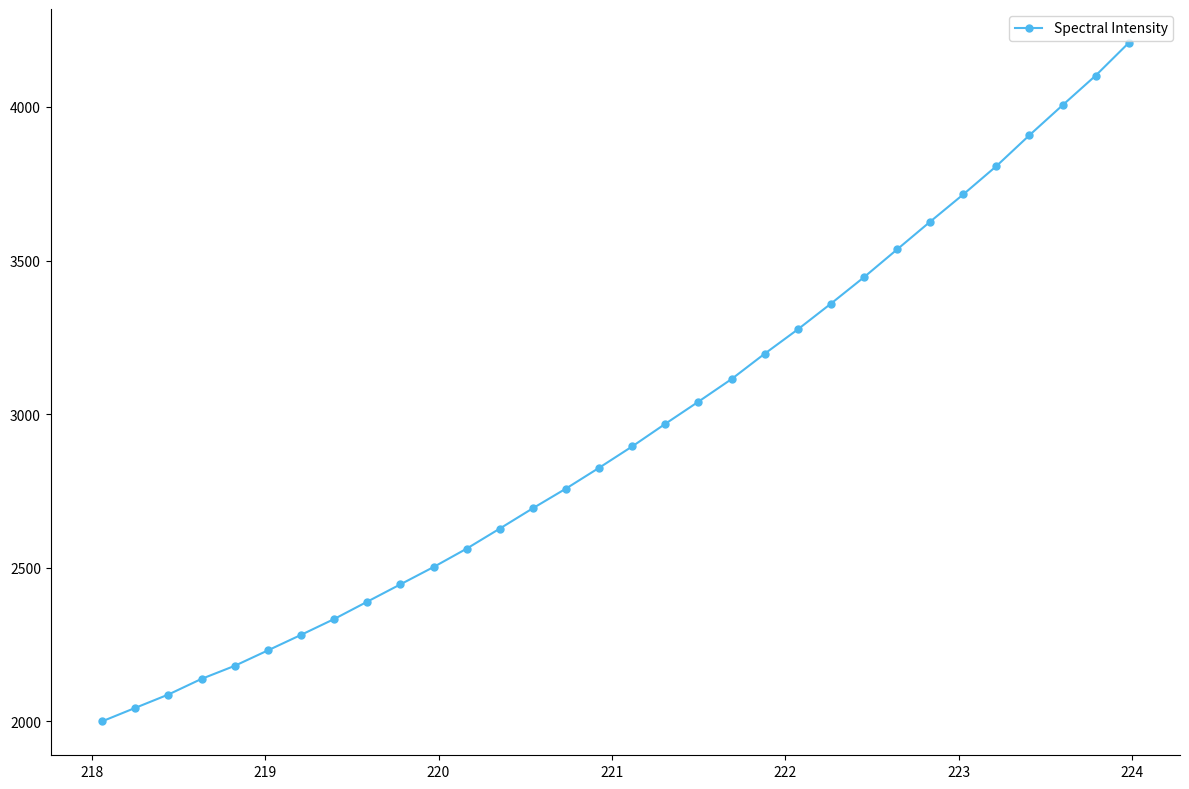

What is the value of the 26th point from the left?

3626.5